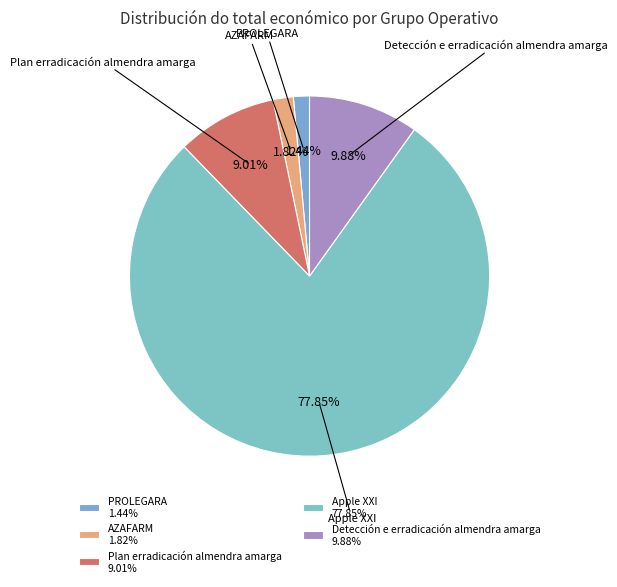

Between PROLEGARA and Detección e erradicación almendra amarga, which is larger?

Detección e erradicación almendra amarga